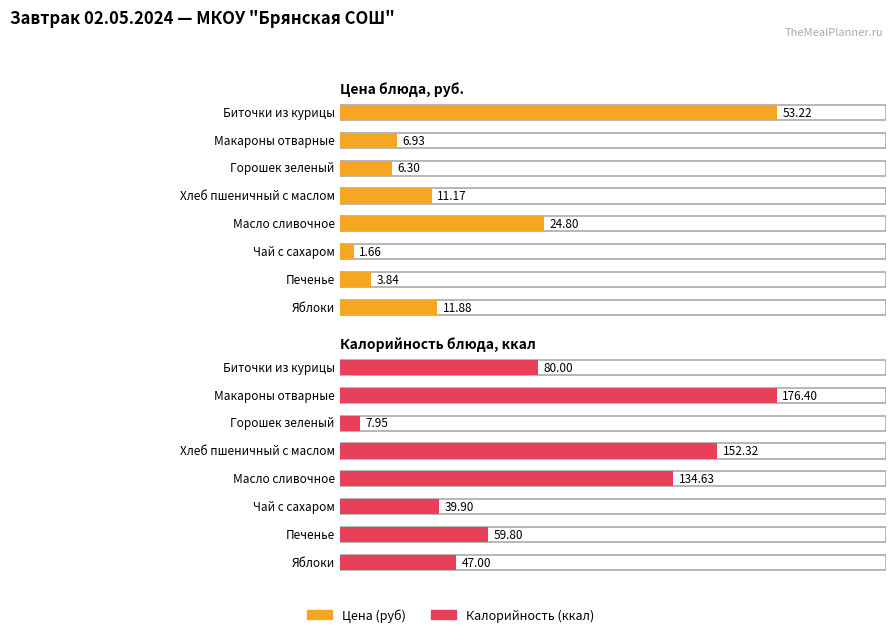

What is the value of the Калорийность bar at the 8th from the left?

47.0